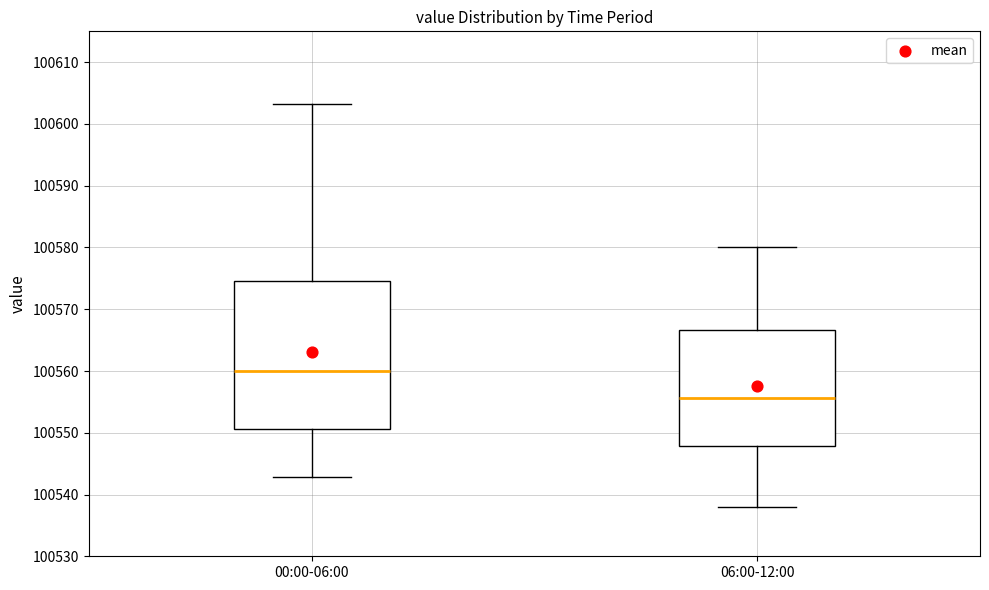

Which box's median line is the highest?

00:00-06:00